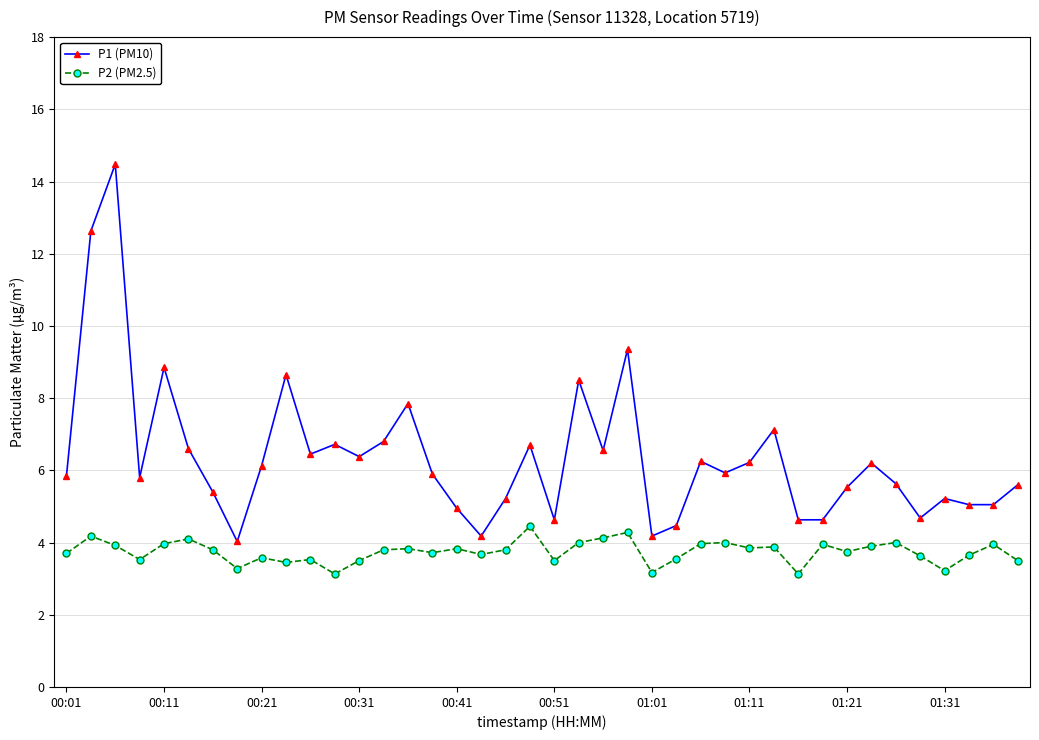

Rank the series by their average value, from highest to lowest.

P1 (PM10), P2 (PM2.5)